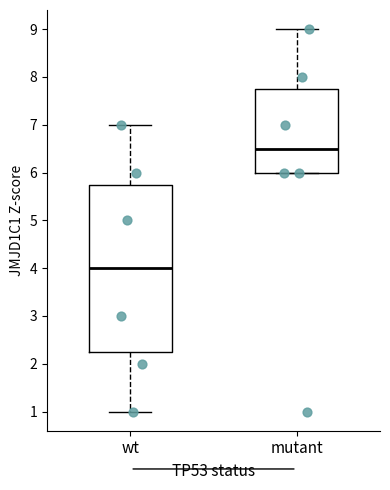

Reading left to right, transcribe this box plot: for each box, give where its median line is, the range the box spans, and where its two whiskers end, as read against the y-axis. The values are not printed on the chart, so give them approximately, as read against the axis.

wt: median 4.0, box 2.3 to 5.8, whiskers 1.0 to 7.0
mutant: median 6.5, box 6.0 to 7.8, whiskers 6.0 to 9.0